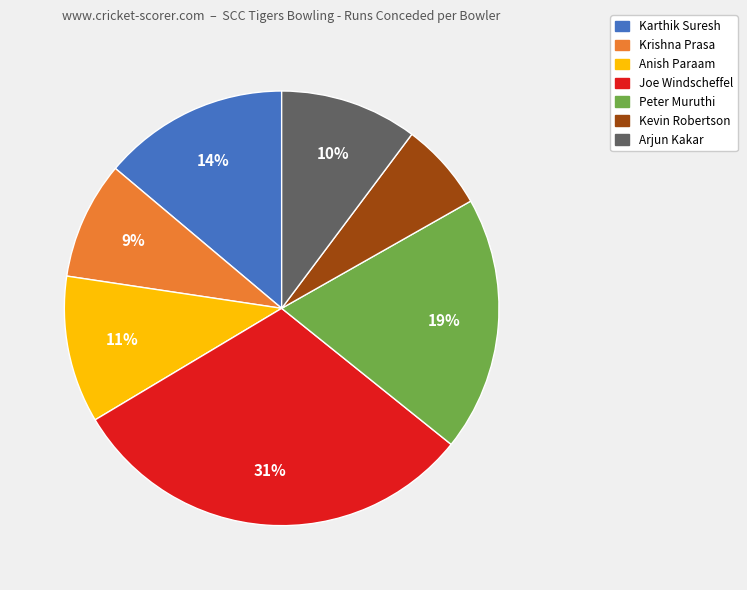

Which has a higher value, Karthik Suresh or Krishna Prasa?

Karthik Suresh